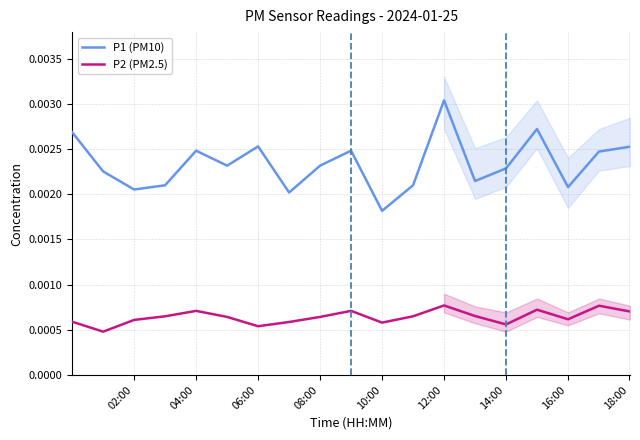

True or false: P2 (PM2.5) and P1 (PM10) cross at least once.

False